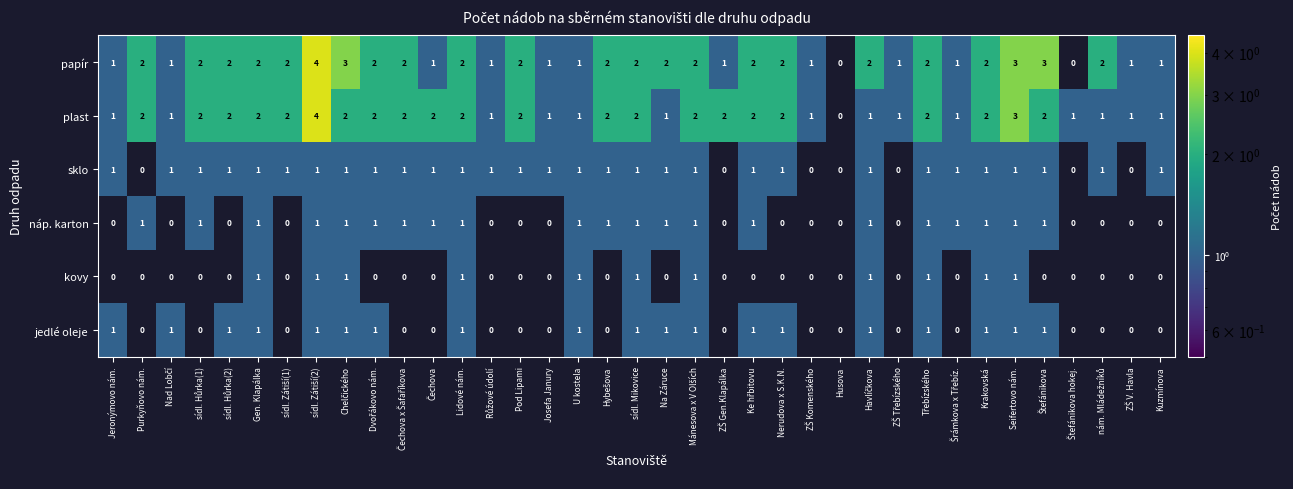

What is the sum of all plast values?

61